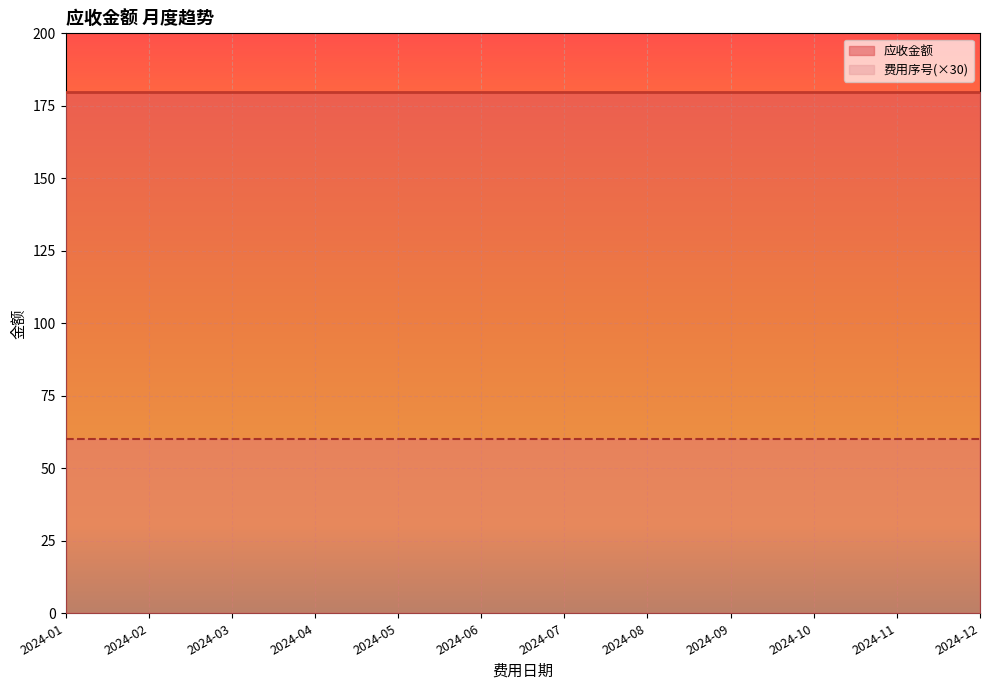

At which category does the chart reach its minimum across all series?

2024-01